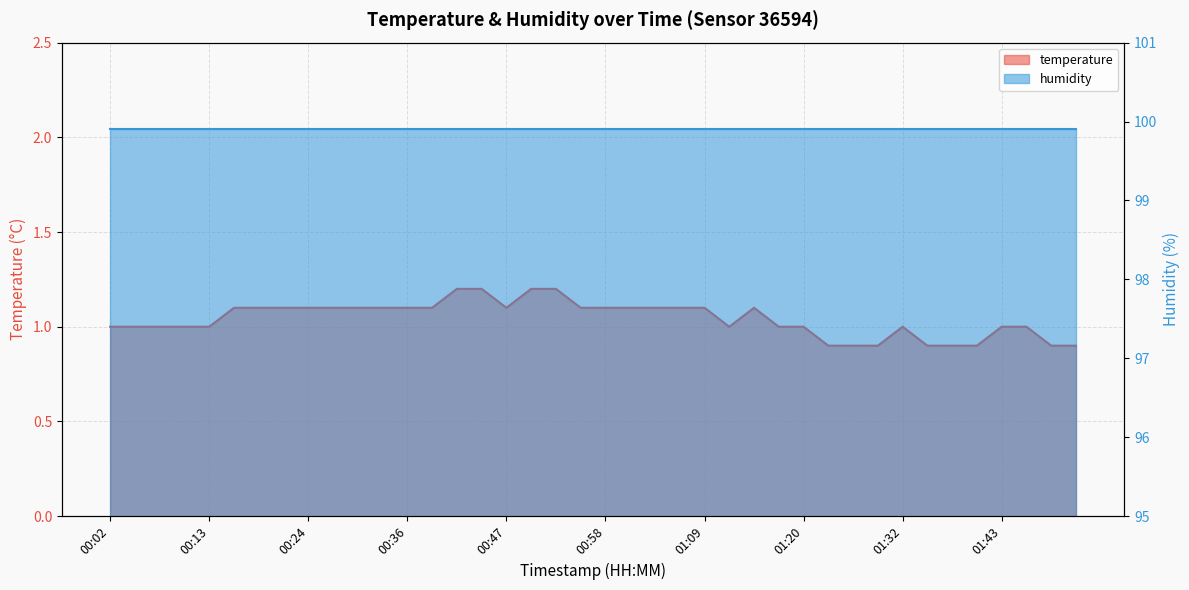

Is it true that the value at 00:10 is 0.6?

False